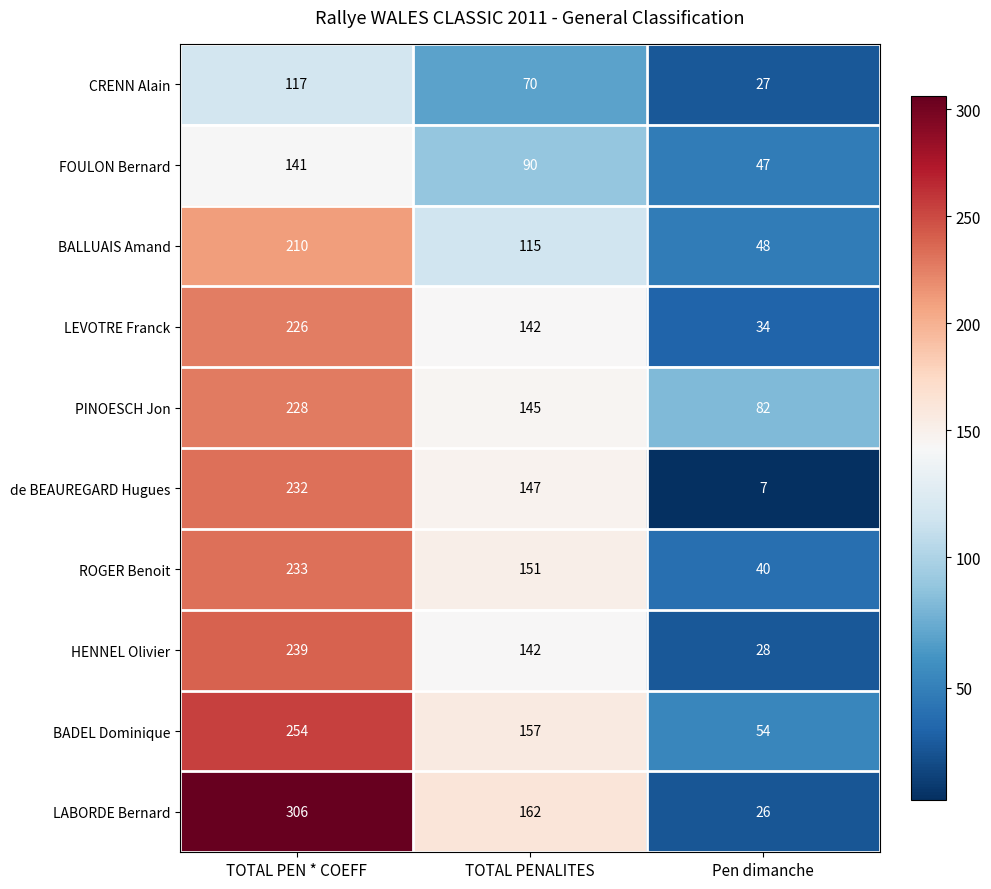

What value does the BALLUAIS Amand series have at Pen dimanche, to the nearest 10?

50